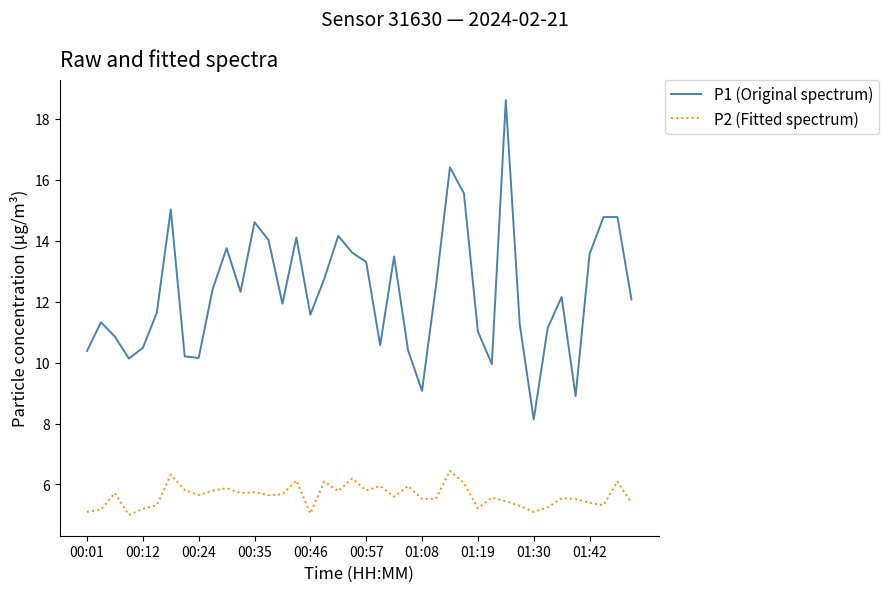

What is the smallest value displayed?

5.0